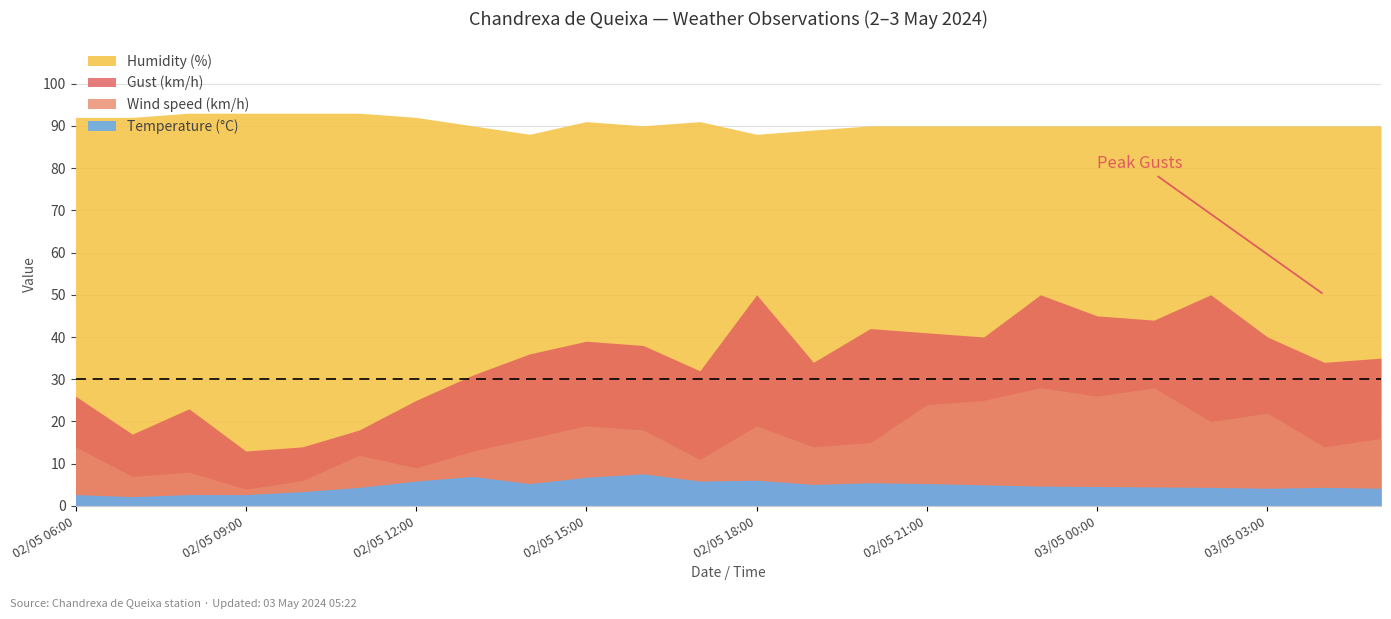

True or false: Gust (km/h) has more than 2 interior local peaks.

True